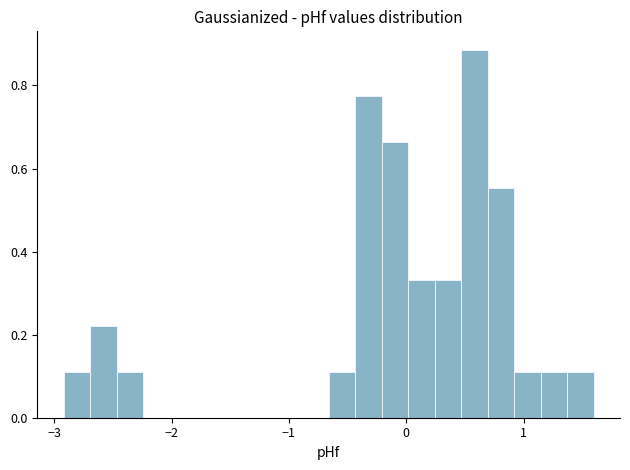

Read against the x-axis, roughly where is the centre of the tallest bar?

0.6